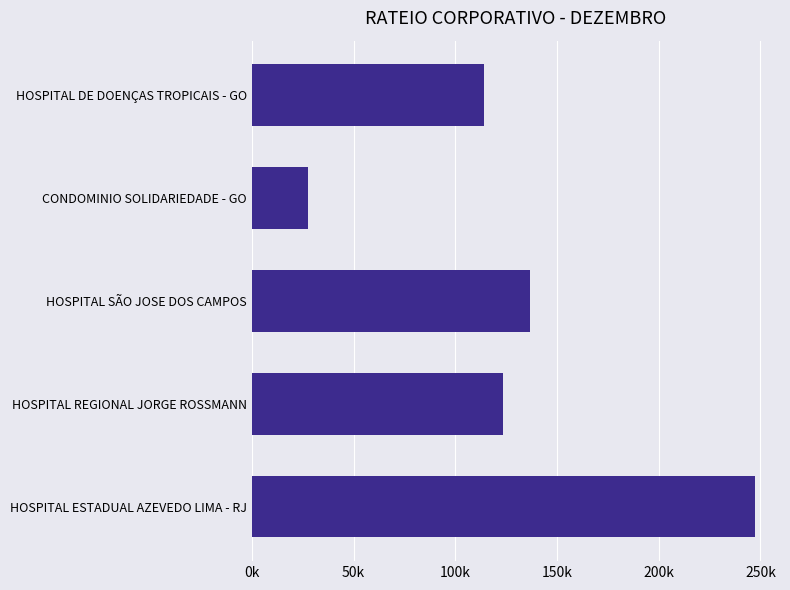

Does the chart contain any negative values?

No